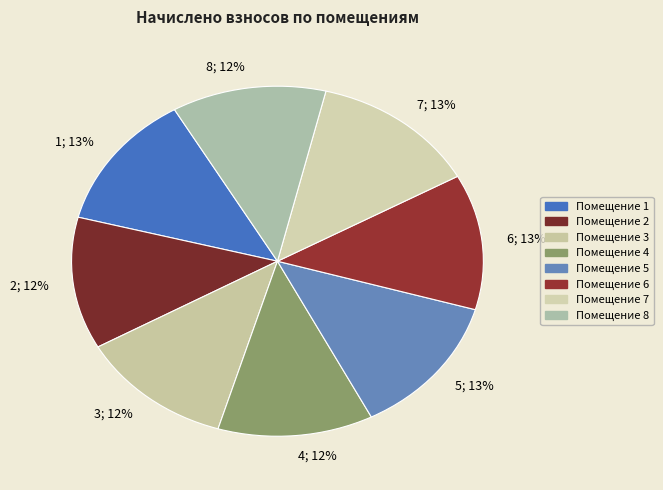

How many segments does this pie chart have?

8